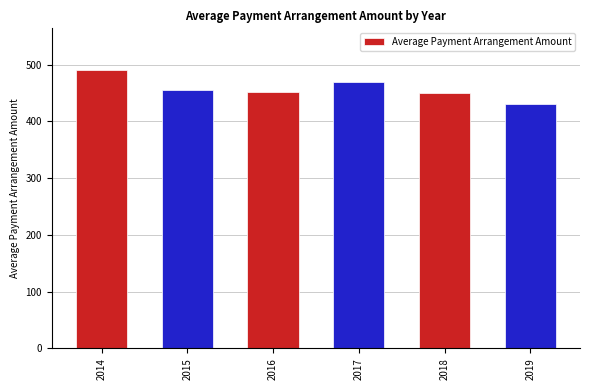

How many data points does each series have?

6